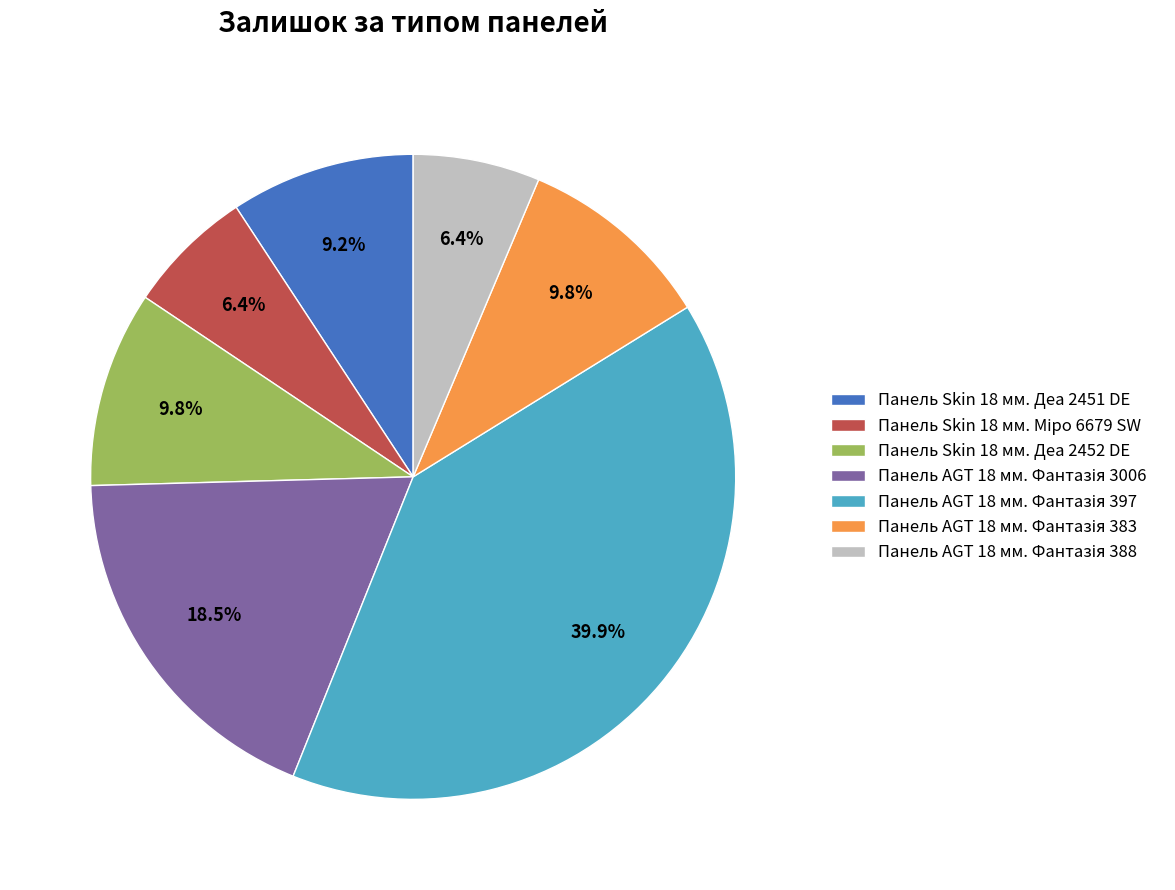

Is Панель Skin 18 мм. Деа 2451 DE the majority of the pie?

No